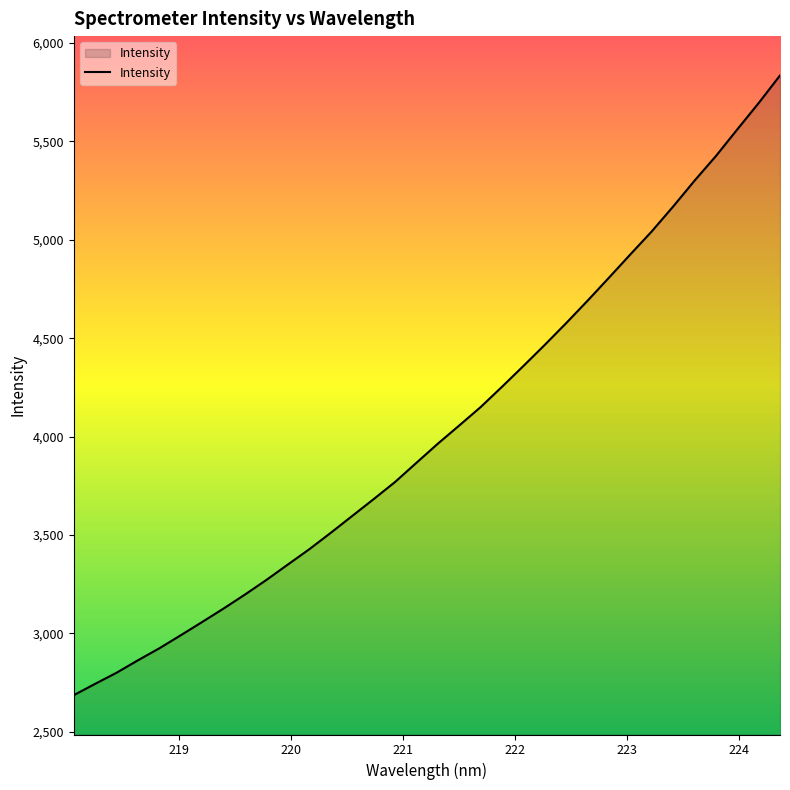

What is the average value?

4033.5